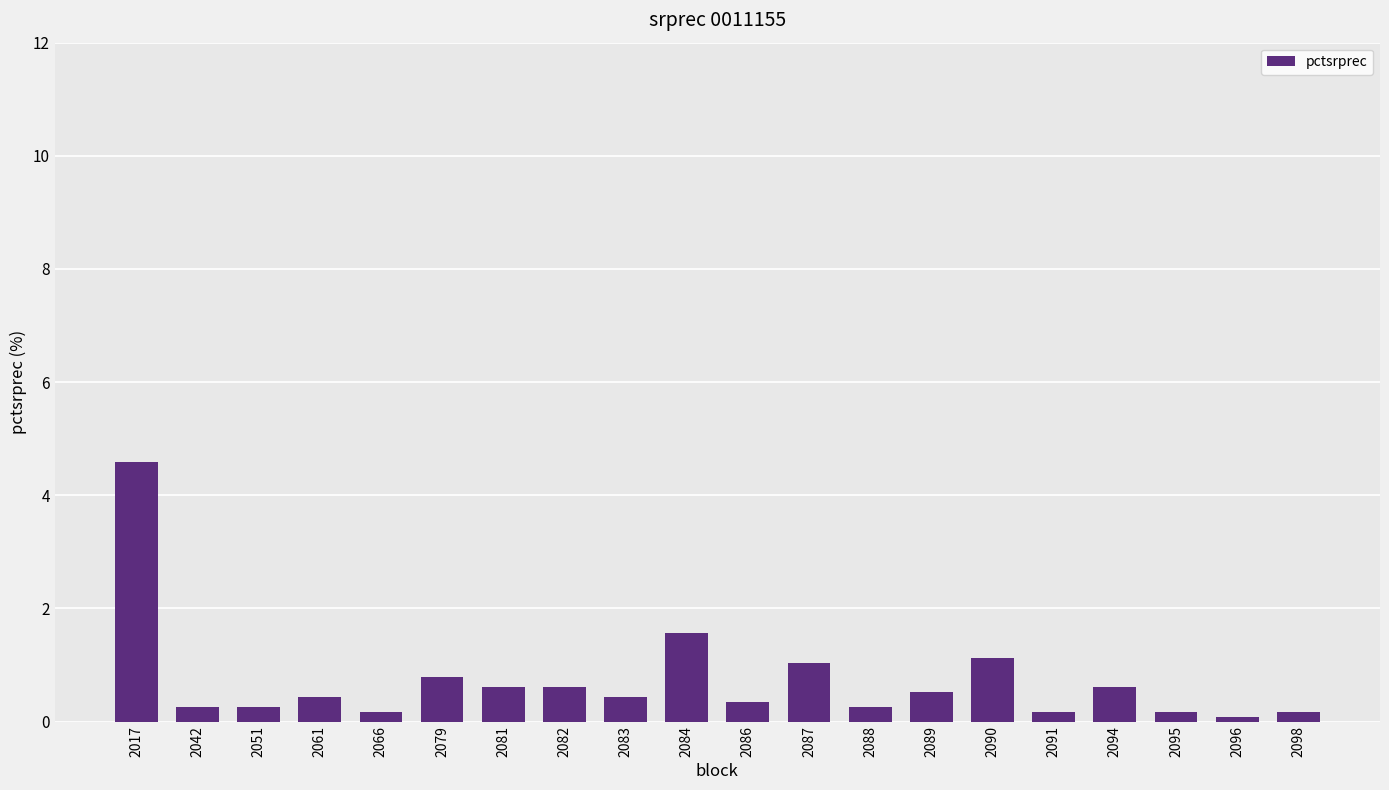

What is the value of the 3rd bar from the left?

0.3